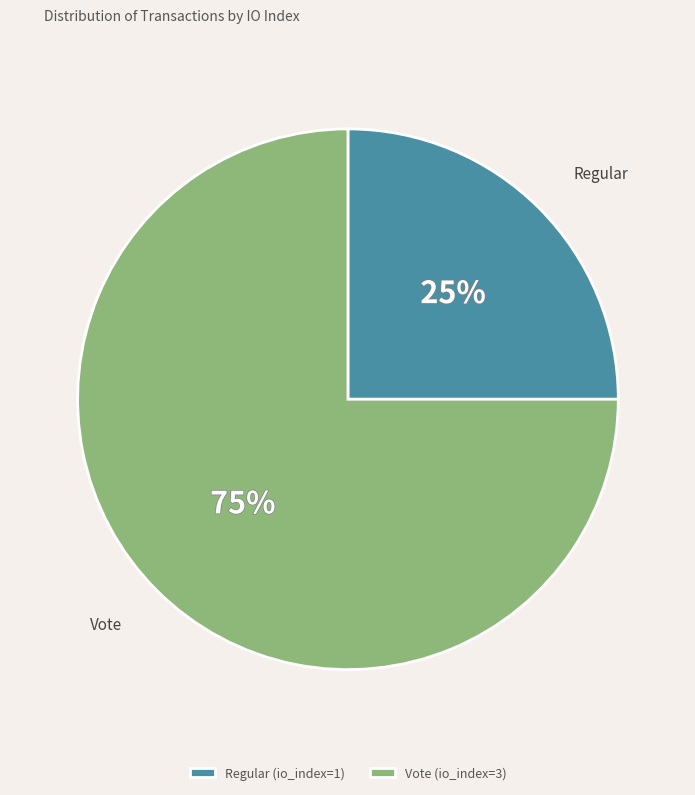

True or false: Vote (io_index=3) accounts for 75% of the total.

True